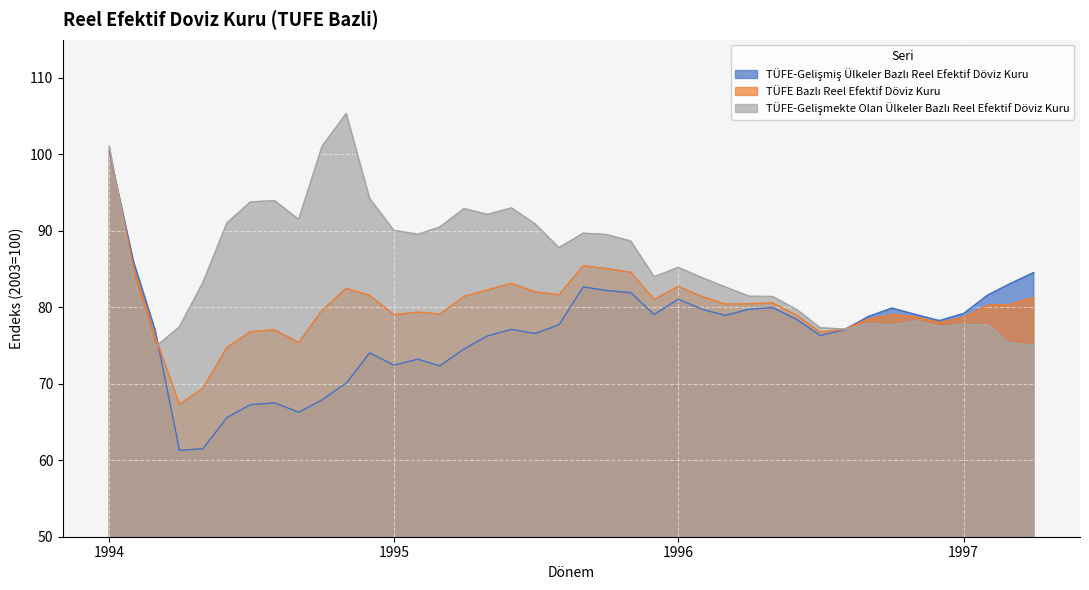

What is the maximum value shown in the chart?

105.4